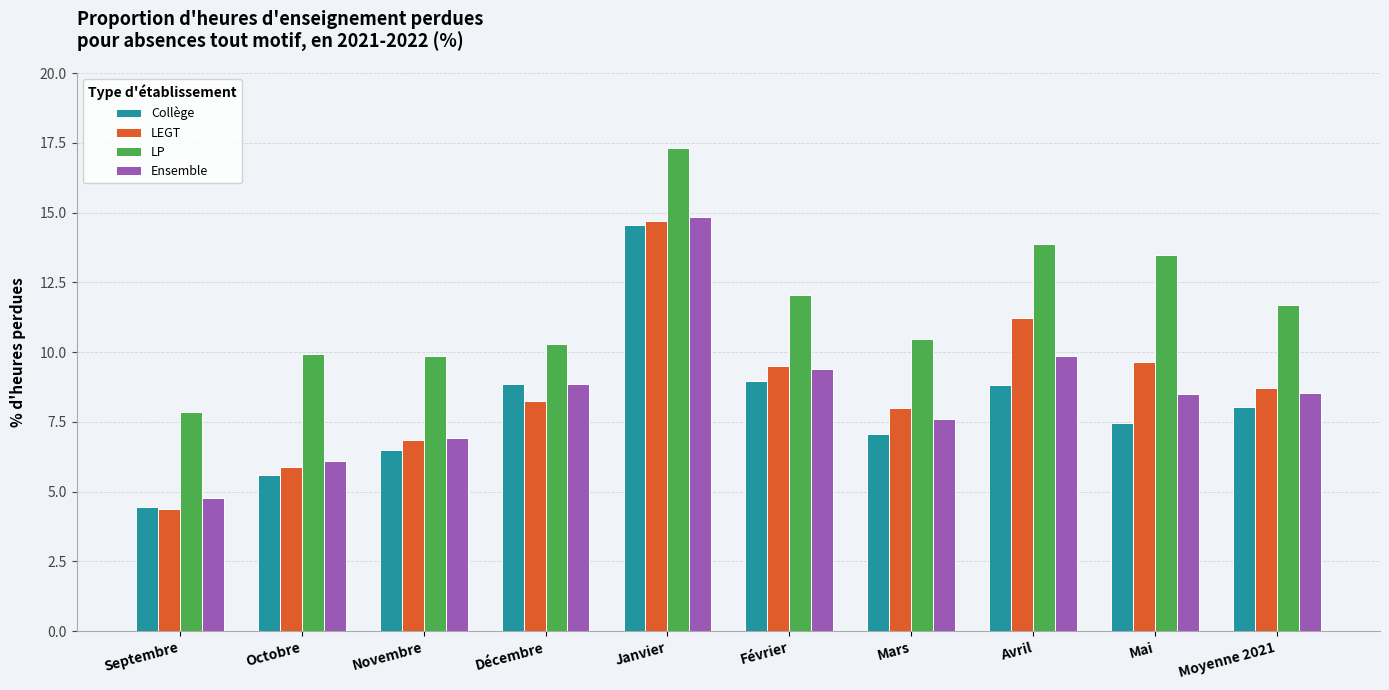

Count the number of categories in the chart.

10